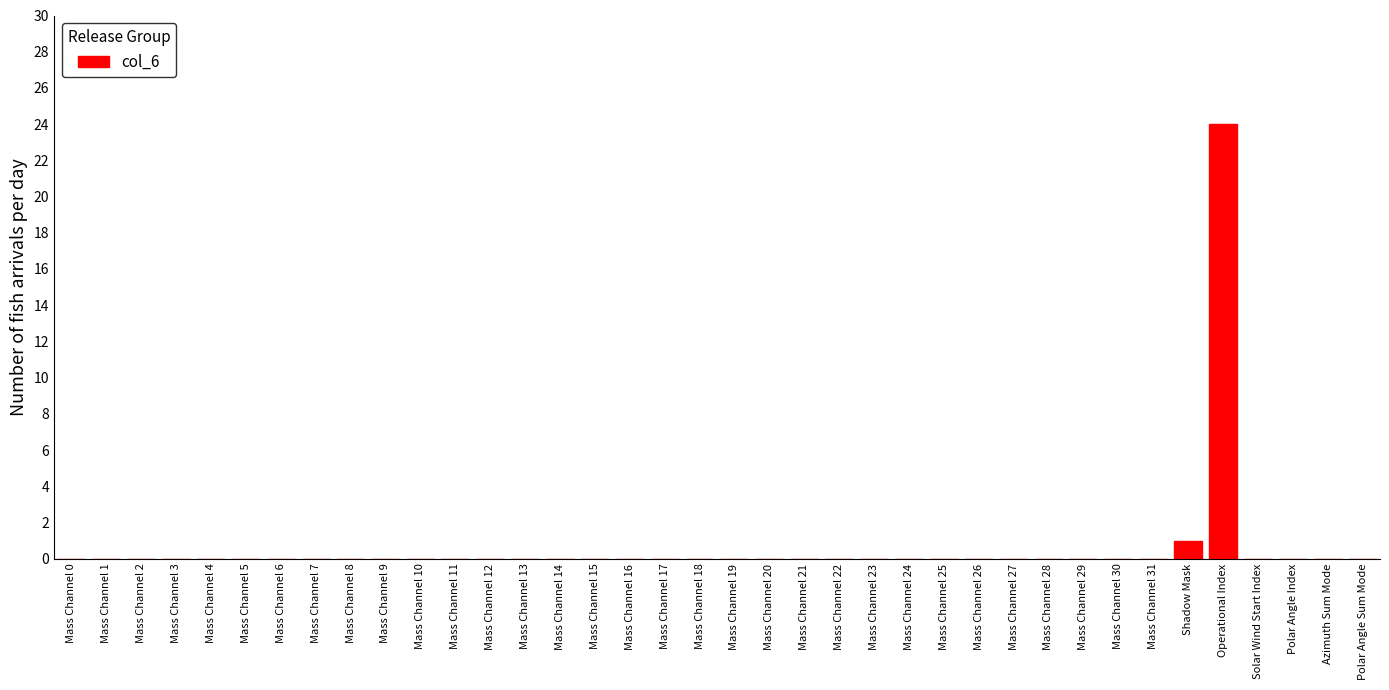

At which label is the value closest to 12?

Shadow Mask